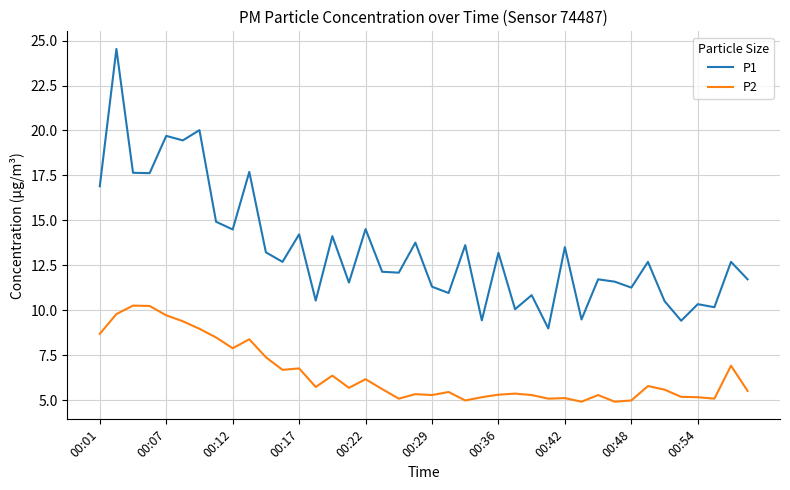

How many lines are shown in the chart?

2